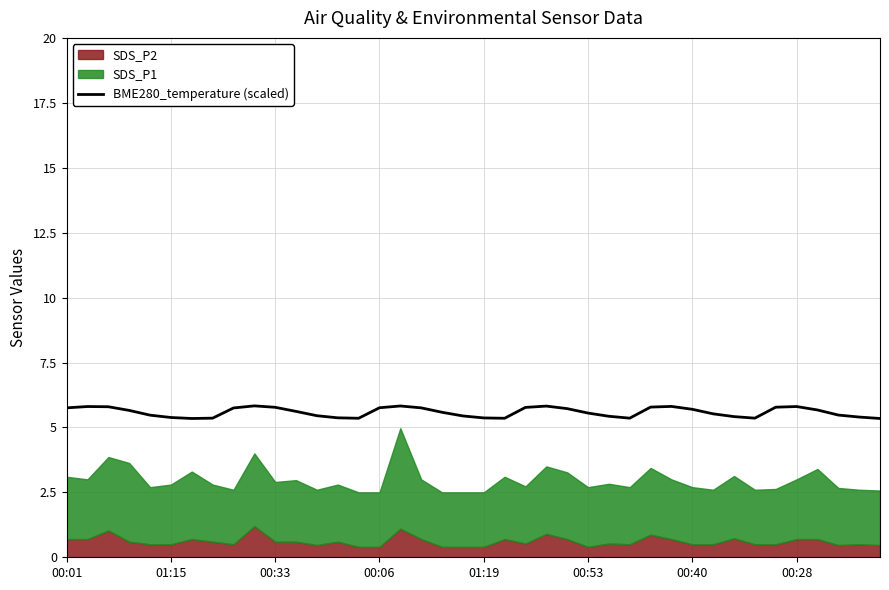

What is the maximum value shown in the chart?

5.8